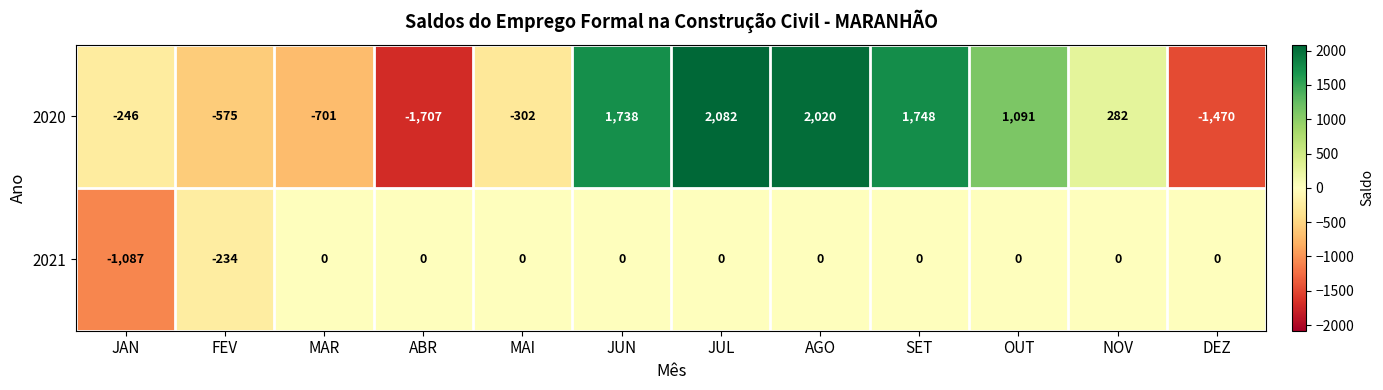

List the series in order of their peak value, highest first.

2020, 2021